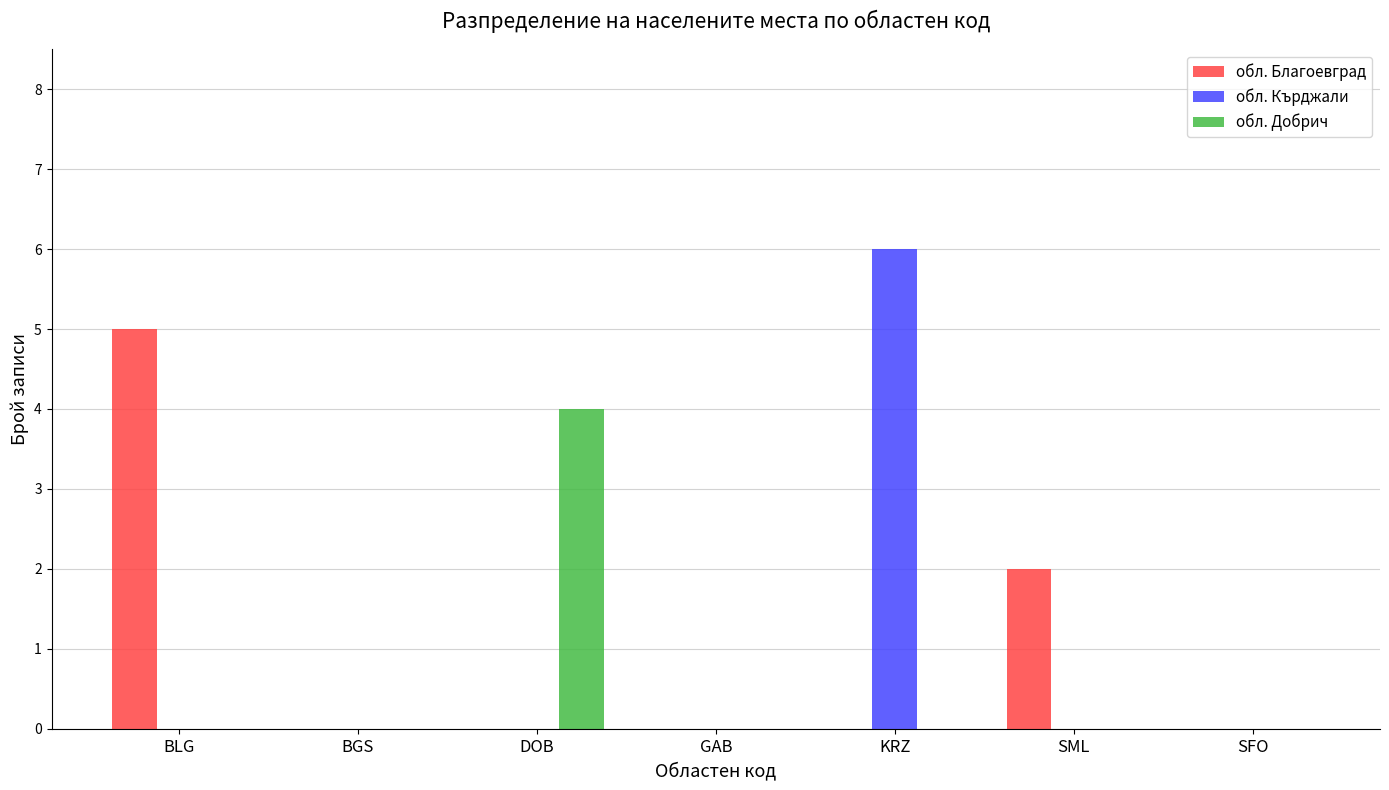

What are all the series names shown in the legend?

обл. Благоевград, обл. Кърджали, обл. Добрич